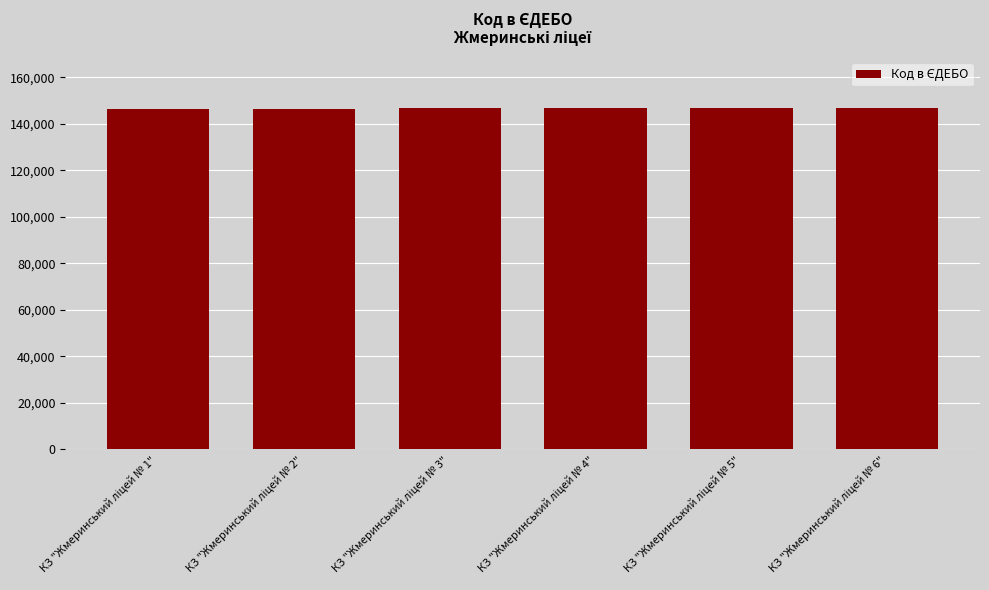

What is the value of the 3rd bar from the left?

146647